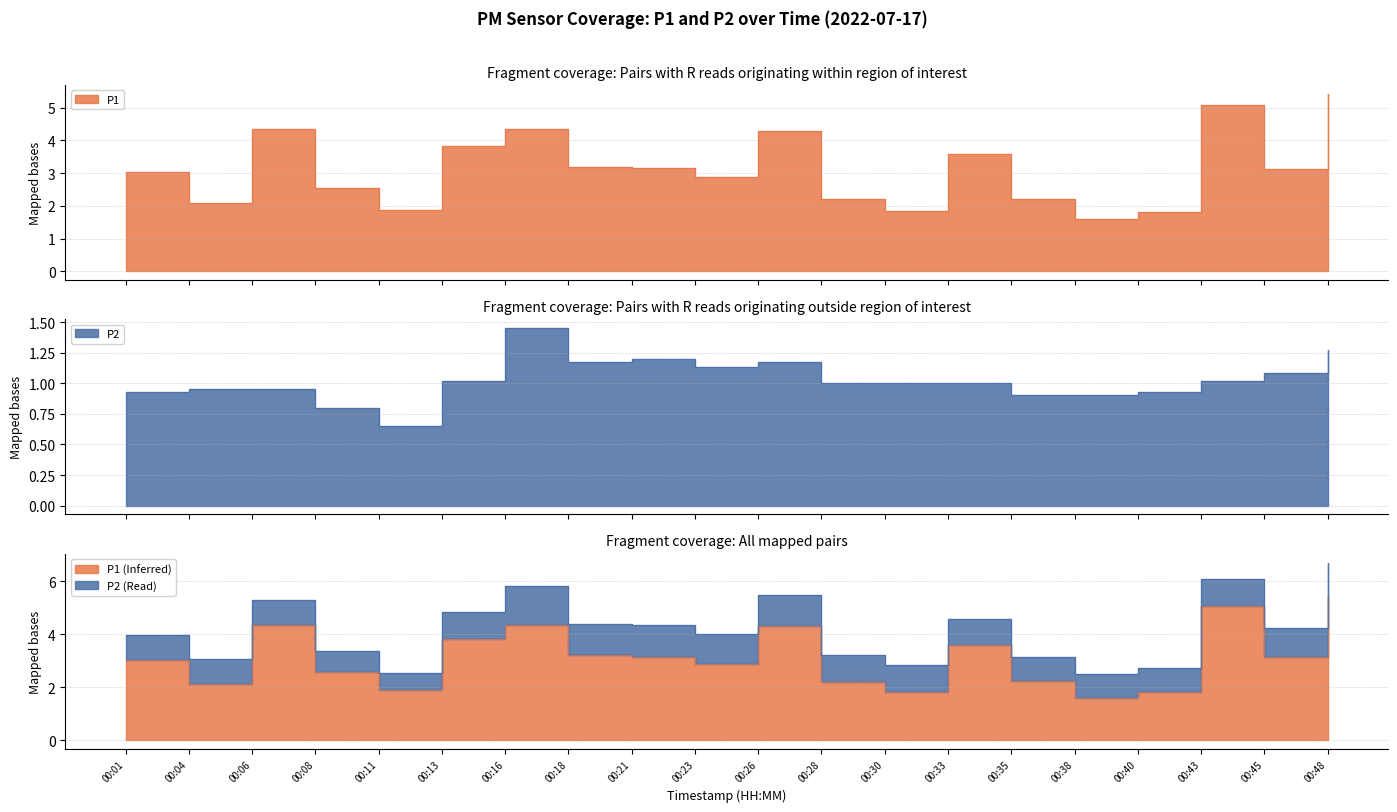

What is the maximum value for P2?

1.4